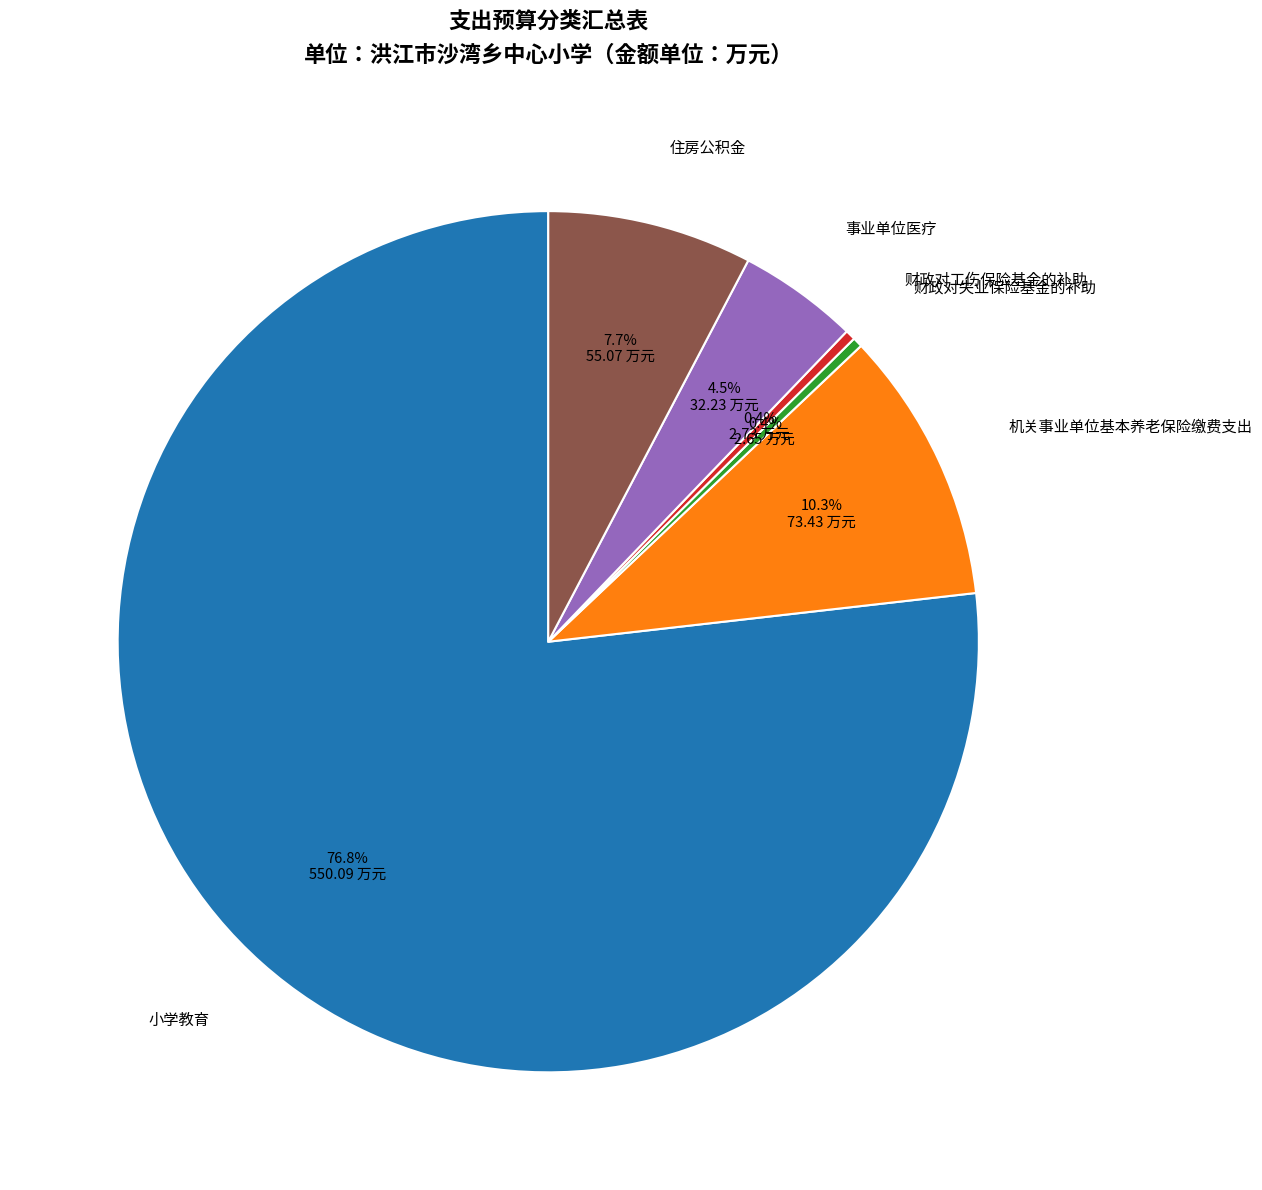

To the nearest percent, what portion does 机关事业单位基本养老保险缴费支出 represent?

10%